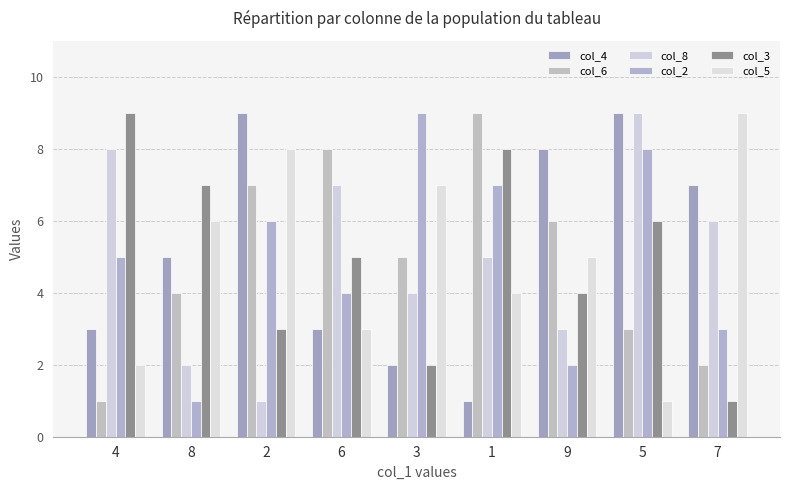

How many values in the col_3 series are below 5?

4